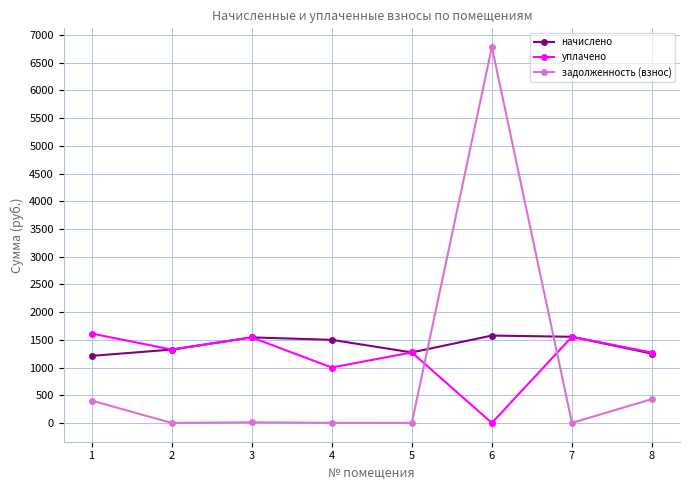

Rank the series at 6 from lowest to highest value.

уплачено, начислено, задолженность (взнос)